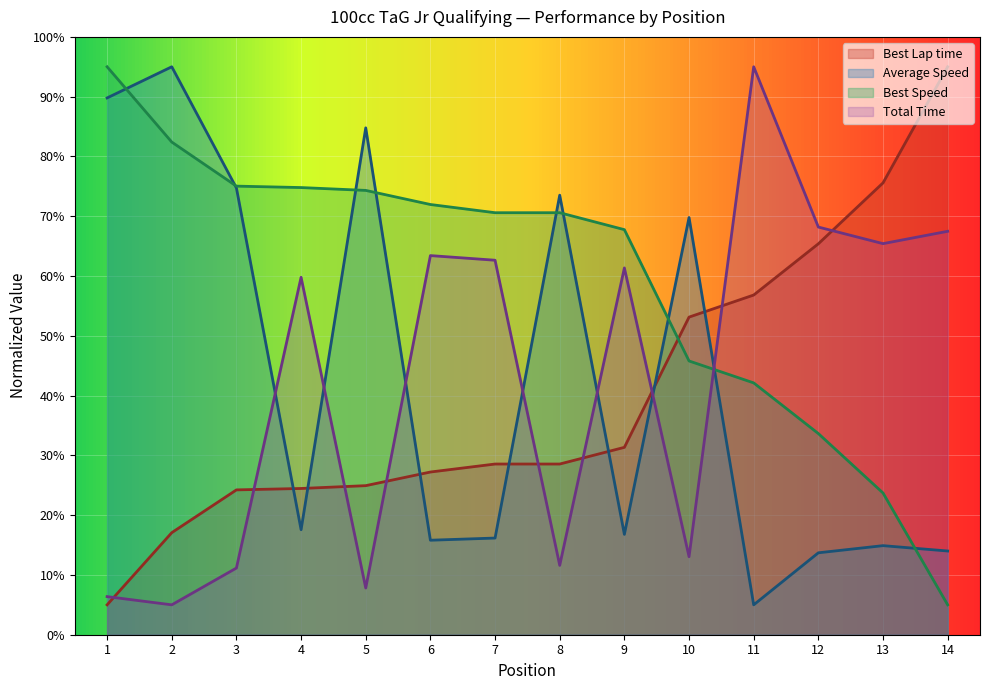

Which series has the largest total across all categories?

Best Speed